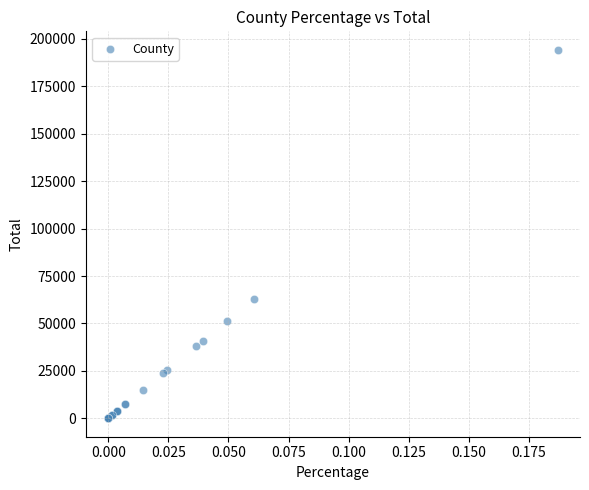

What Y value in the scatter plot is closest to 97132?

62861.8